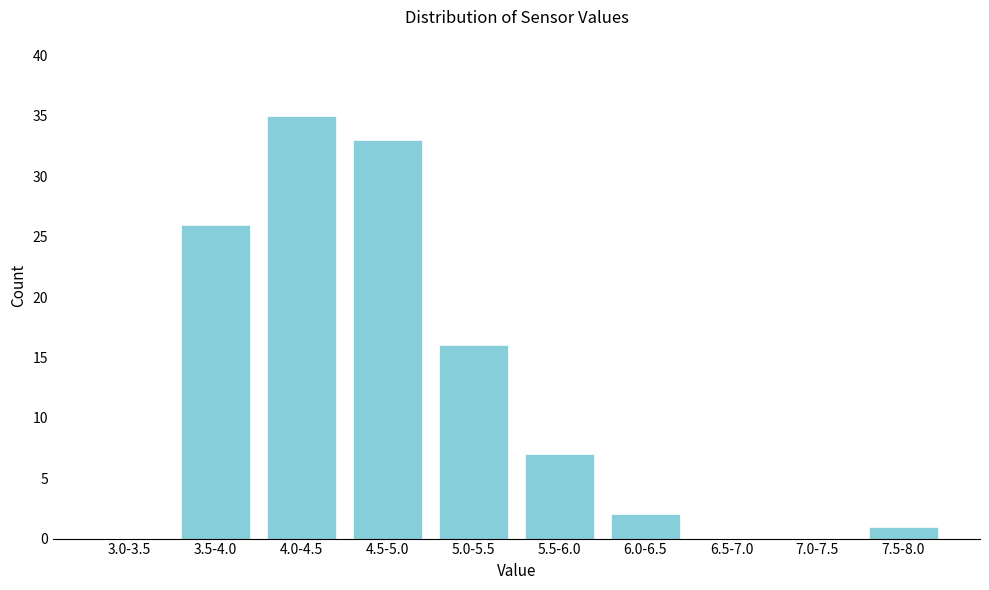

Reading left to right, what are all the values shown in this chart?

3.0-3.5=0	3.5-4.0=26	4.0-4.5=35	4.5-5.0=33	5.0-5.5=16	5.5-6.0=7	6.0-6.5=2	6.5-7.0=0	7.0-7.5=0	7.5-8.0=1